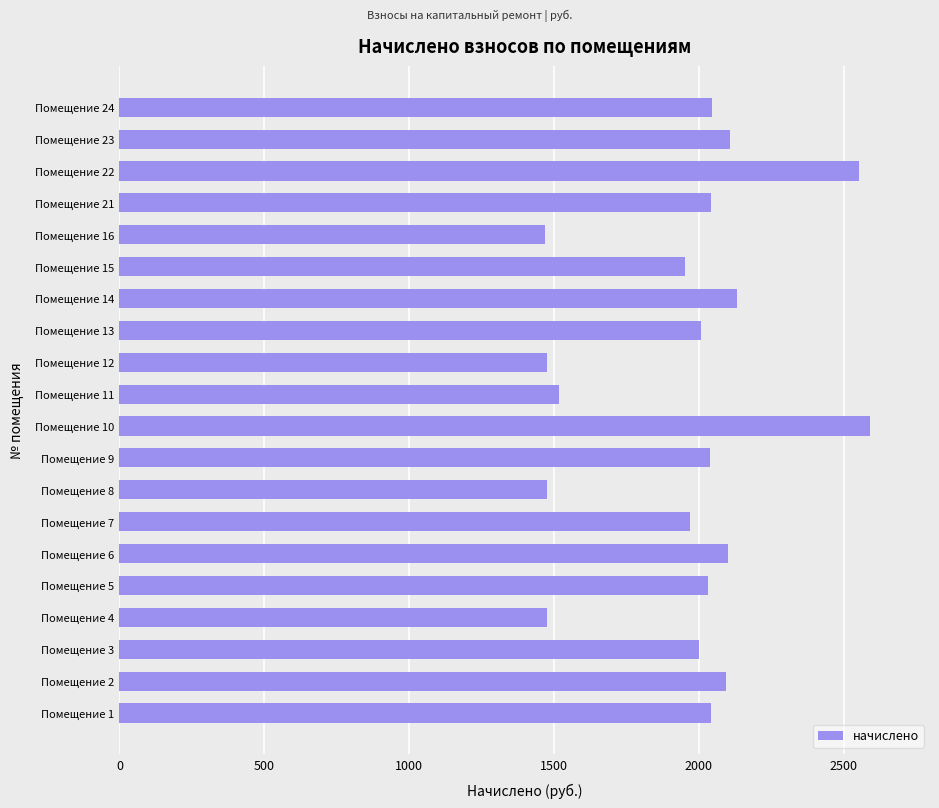

What is the maximum value shown in the chart?

2590.1